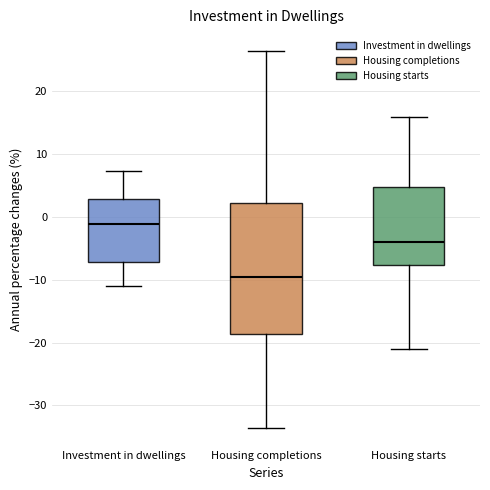

Where is the lower edge of the box for Investment in dwellings on the y-axis? The values are not printed on the chart, so give them approximately, as read against the axis.

-7